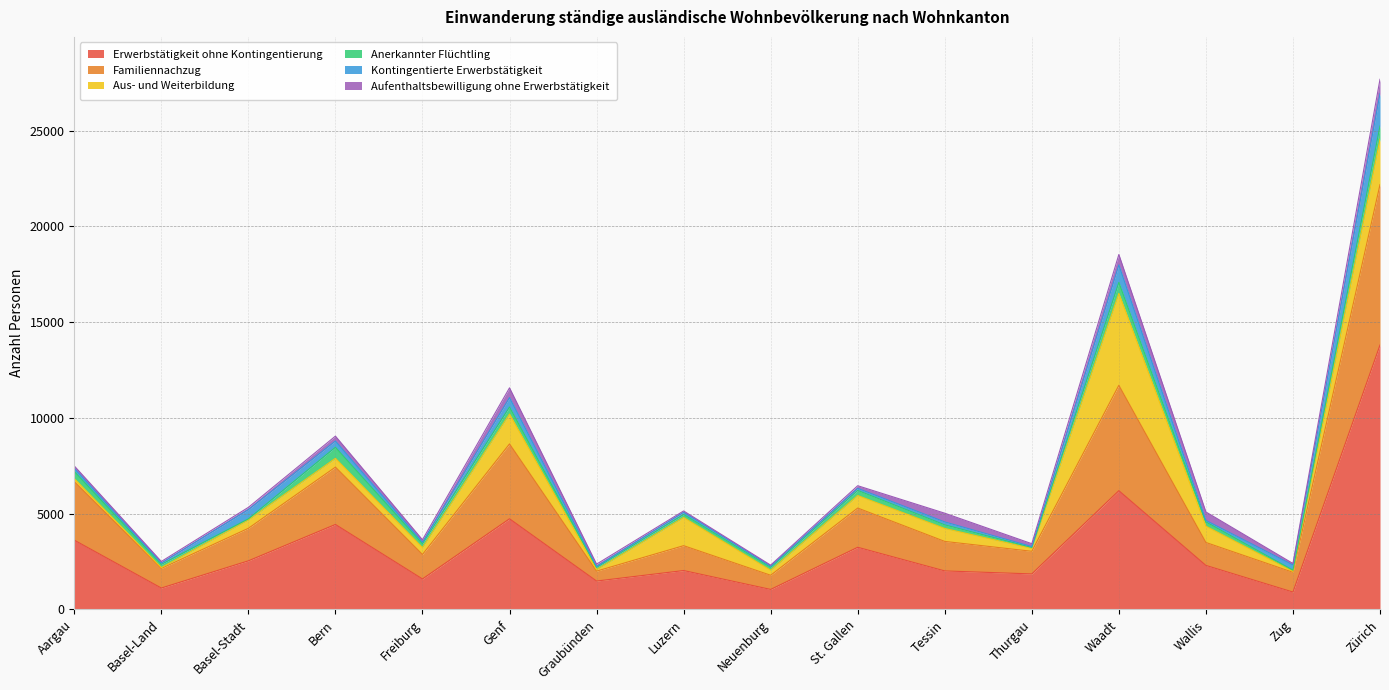

Reading left to right, what are all the values shown in this chart?

Erwerbstätigkeit ohne Kontingentierung: Aargau=3619	Basel-Land=1119	Basel-Stadt=2539	Bern=4438	Freiburg=1593	Genf=4734	Graubünden=1484	Luzern=2032	Neuenburg=1046	St. Gallen=3247	Tessin=2012	Thurgau=1856	Waadt=6201	Wallis=2300	Zug=909	Zürich=13806
Familiennachzug: Aargau=3057	Basel-Land=1024	Basel-Stadt=1698	Bern=2994	Freiburg=1279	Genf=3909	Graubünden=518	Luzern=1298	Neuenburg=740	St. Gallen=2048	Tessin=1540	Thurgau=1181	Waadt=5503	Wallis=1197	Zug=1031	Zürich=8372
Aus- und Weiterbildung: Aargau=155	Basel-Land=44	Basel-Stadt=436	Bern=456	Freiburg=358	Genf=1559	Graubünden=80	Luzern=1472	Neuenburg=263	St. Gallen=653	Tessin=677	Thurgau=150	Waadt=4798	Wallis=850	Zug=50	Zürich=2373
Anerkannter Flüchtling: Aargau=374	Basel-Land=166	Basel-Stadt=57	Bern=579	Freiburg=202	Genf=367	Graubünden=116	Luzern=157	Neuenburg=150	St. Gallen=267	Tessin=187	Thurgau=51	Waadt=574	Wallis=221	Zug=63	Zürich=688
Kontingentierte Erwerbstätigkeit: Aargau=159	Basel-Land=69	Basel-Stadt=481	Bern=327	Freiburg=79	Genf=492	Graubünden=48	Luzern=114	Neuenburg=61	St. Gallen=107	Tessin=154	Thurgau=46	Waadt=913	Wallis=80	Zug=268	Zürich=1690
Aufenthaltsbewilligung ohne Erwerbstätigkeit: Aargau=128	Basel-Land=83	Basel-Stadt=119	Bern=255	Freiburg=127	Genf=509	Graubünden=120	Luzern=69	Neuenburg=54	St. Gallen=138	Tessin=455	Thurgau=149	Waadt=541	Wallis=442	Zug=79	Zürich=748